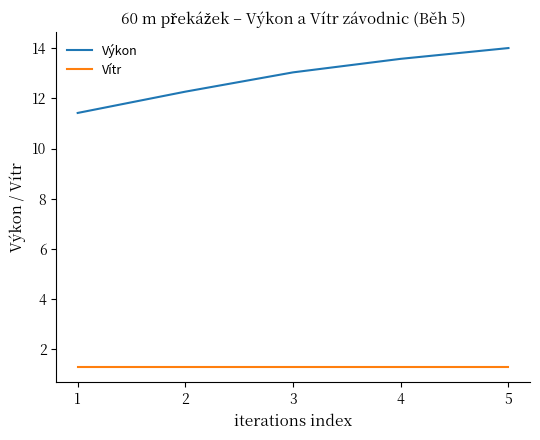

What is the maximum value shown in the chart?

14.0